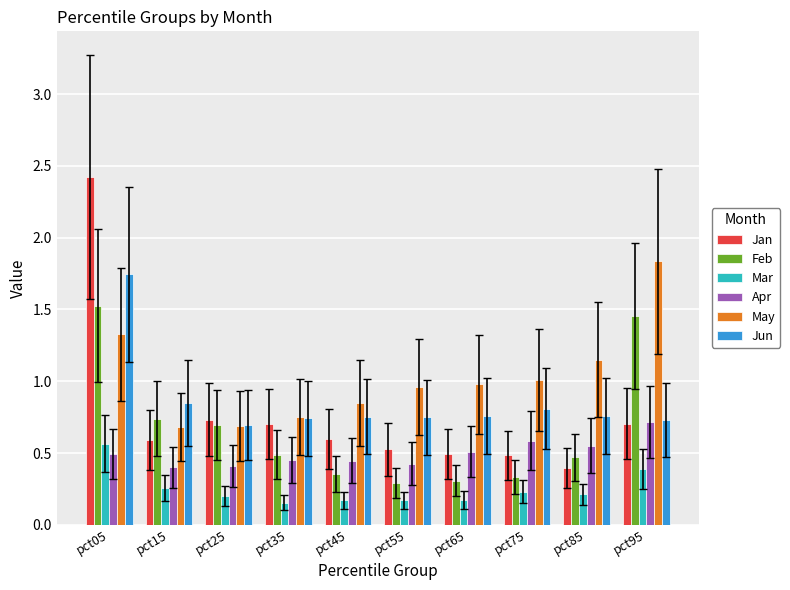

Does the chart contain stacked bars?

No